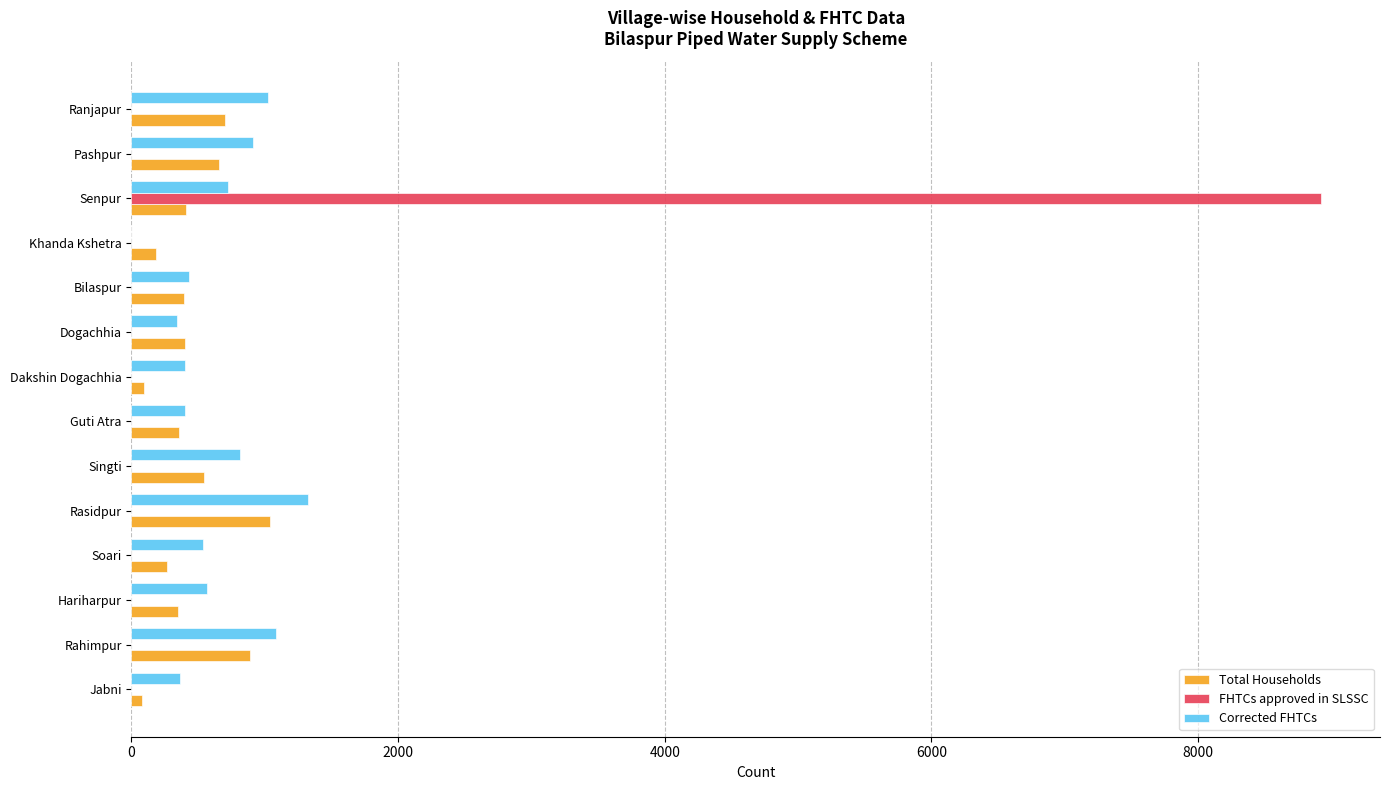

Between Rahimpur and Dakshin Dogachhia, which series saw the biggest shift?

Total Households